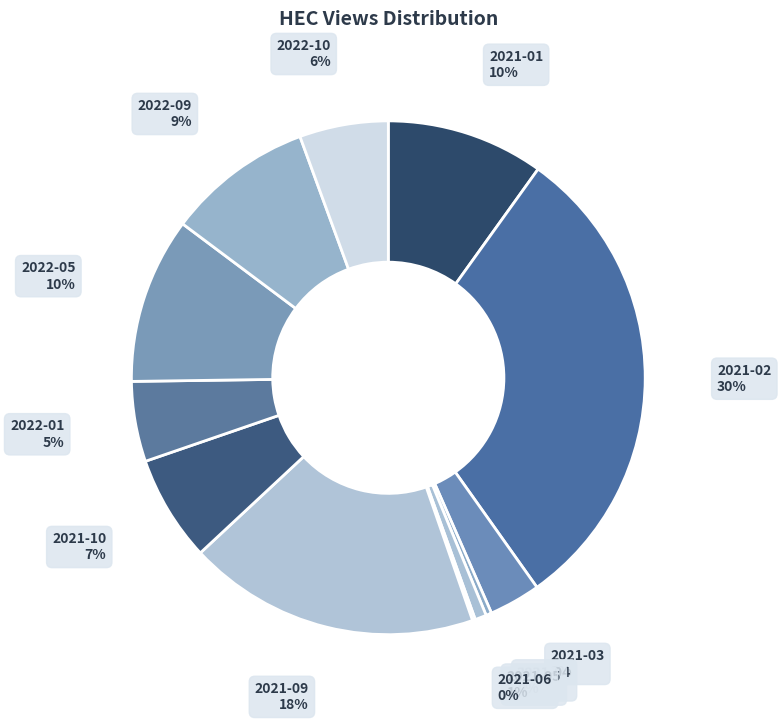

Is there any slice that represents more than half of the pie?

No